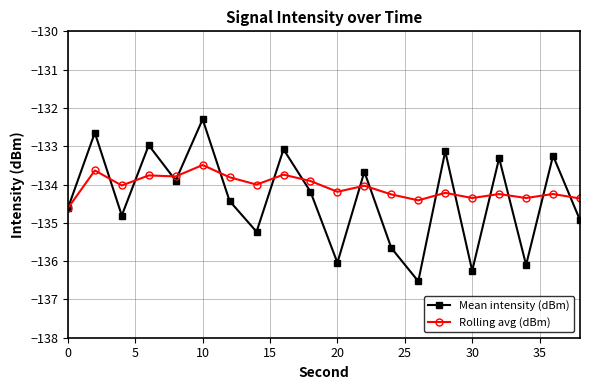

Rank the series by their maximum value, from highest to lowest.

Mean intensity (dBm), Rolling avg (dBm)